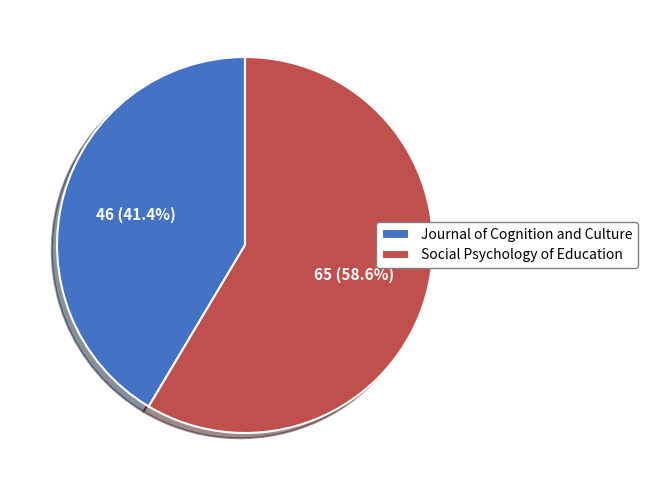

The Journal of Cognition and Culture slice represents 41% of the pie. True or false?

True